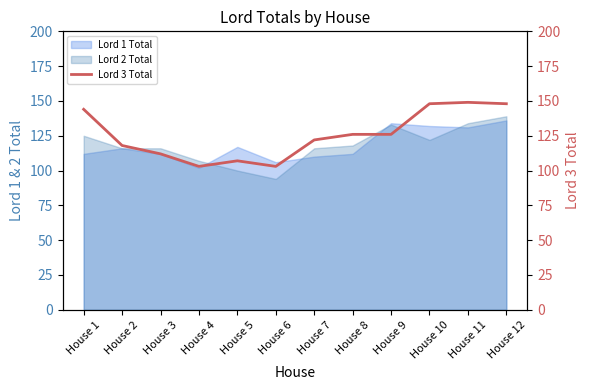

Which label corresponds to the smallest value in the chart?

House 4